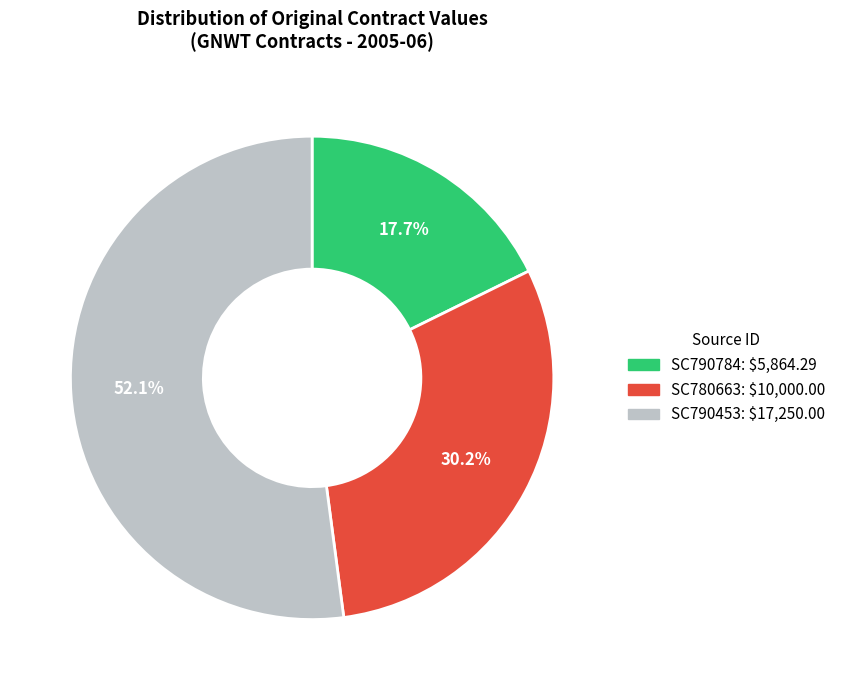

What portion of the pie excludes SC790784?

82.3%